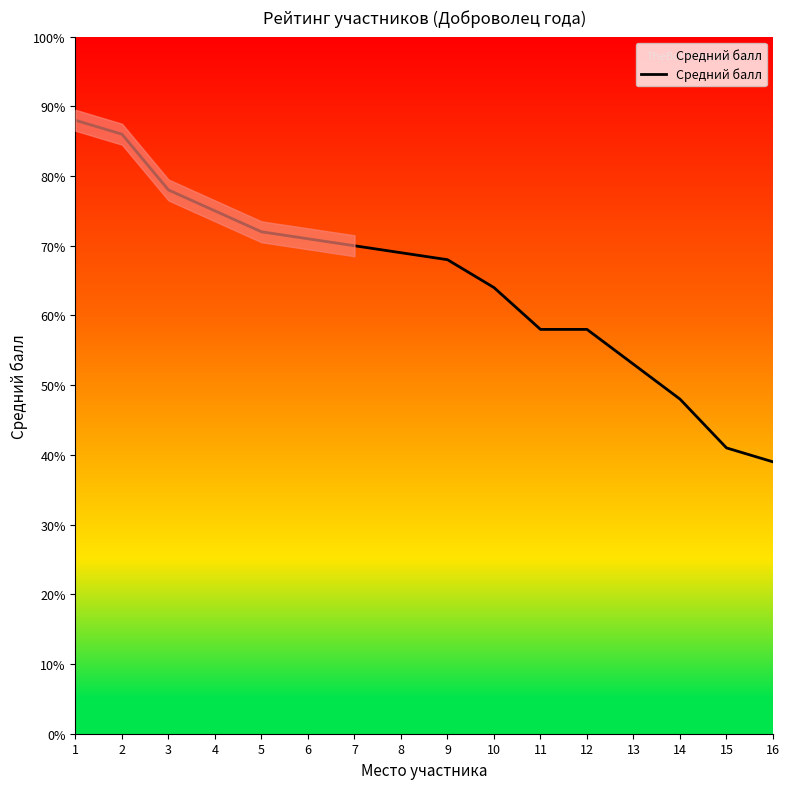

The value at 6 is 9.5. True or false?

False